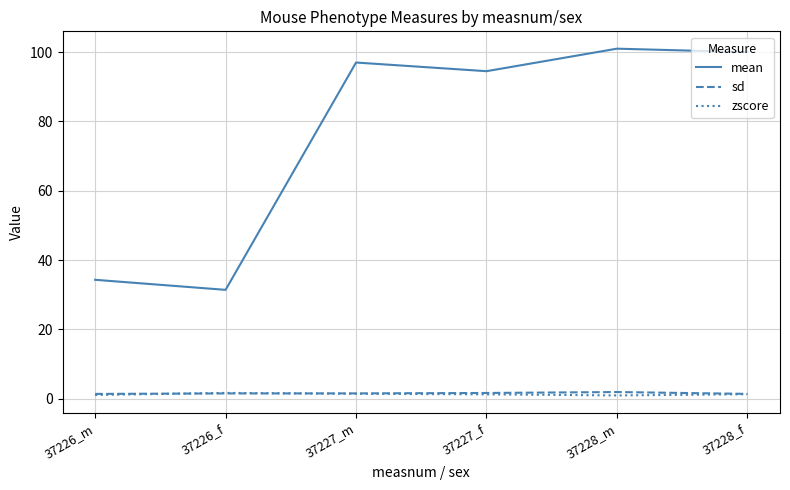

Which series has the widest spread of values?

mean